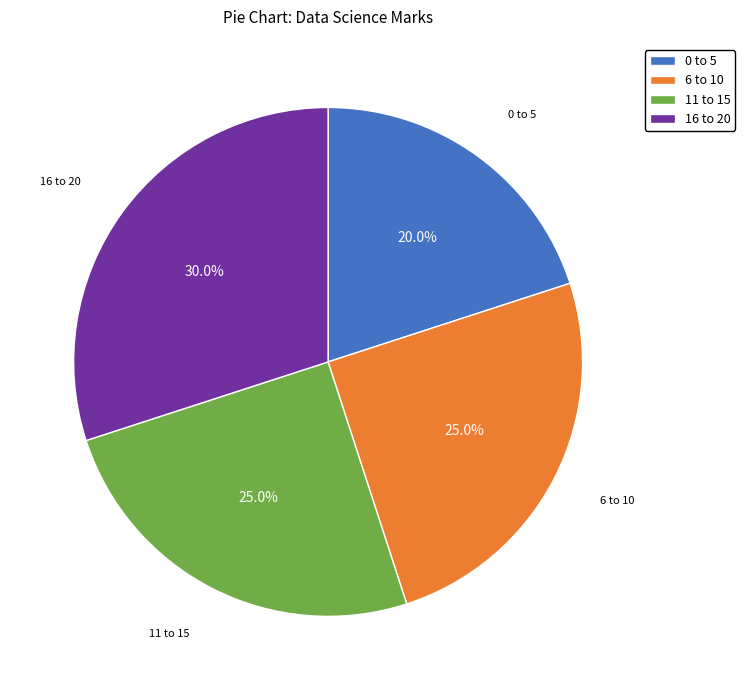

Do 0 to 5 and 6 to 10 together represent more than half of the pie?

No